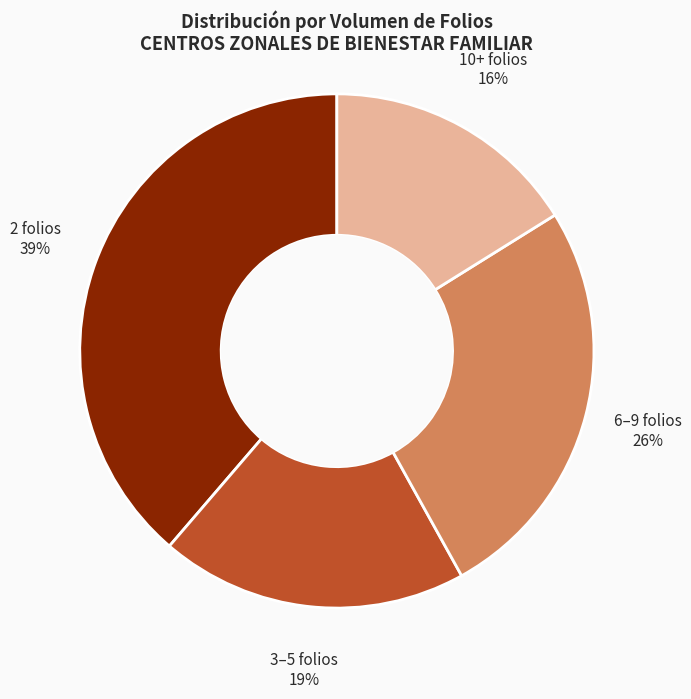

Rank the categories by value from highest to lowest.

2 folios, 6–9 folios, 3–5 folios, 10+ folios